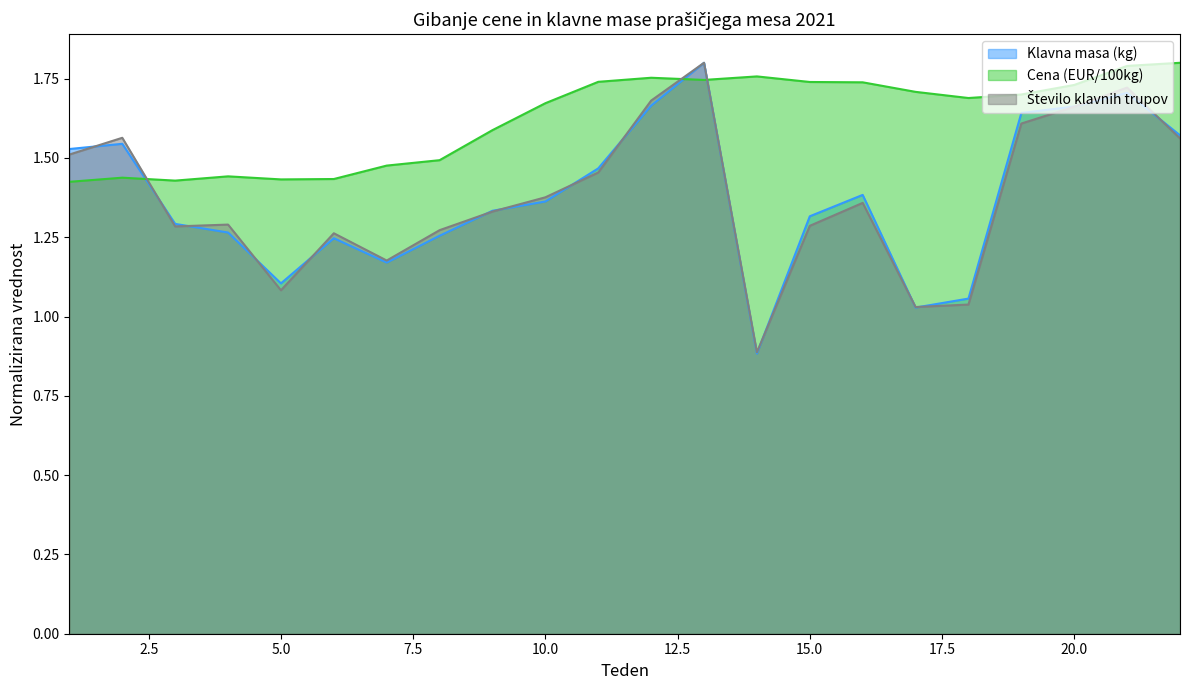

What is the difference between the maximum and second lowest values in the Število klavnih trupov series?

0.8